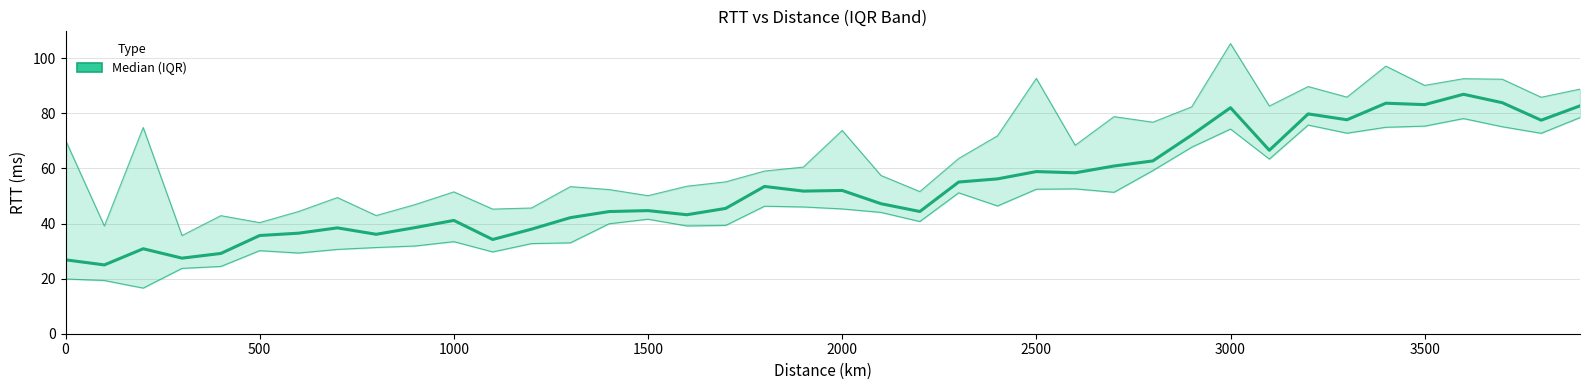

Reading right to left, extract all data points from this chart.

Median RTT: 82.7	77.5	83.9	86.9	83.2	83.7	77.7	79.8	66.6	82.1	72.1	62.7	60.9	58.4	58.9	56.2	55.1	44.4	47.2	52.0	51.8	53.5	45.5	43.2	44.7	44.4	42.1	38.0	34.2	41.1	38.5	36.1	38.4	36.5	35.7	29.1	27.4	30.9	25.0	26.8
Lower quartile RTT: 78.5	72.8	75.1	78.1	75.4	75.0	72.8	75.8	63.4	74.3	67.7	59.2	51.3	52.6	52.5	46.4	51.2	40.7	44.0	45.3	46.0	46.3	39.3	39.1	41.6	39.9	33.0	32.7	29.7	33.4	31.8	31.3	30.6	29.3	30.2	24.4	23.7	16.6	19.3	19.9
Upper quartile RTT: 88.8	85.8	92.4	92.6	90.2	97.2	85.9	89.7	82.7	105.3	82.4	76.8	78.8	68.4	92.7	71.8	63.6	51.6	57.4	73.8	60.5	59.1	55.1	53.5	50.1	52.3	53.4	45.6	45.2	51.5	46.9	42.9	49.4	44.4	40.3	42.9	35.7	74.9	39.1	70.3